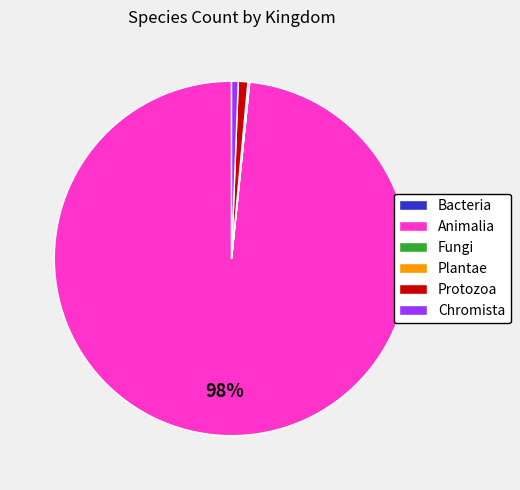

Does any single category account for the majority?

Yes